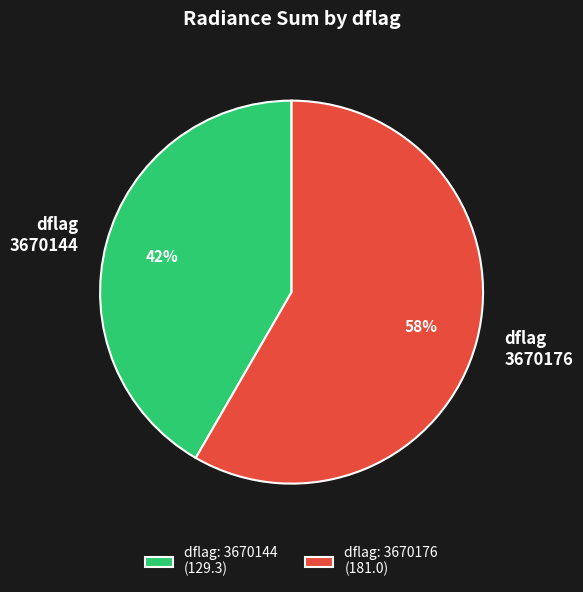

To the nearest percent, what is the combined percentage of dflag 3670176 and dflag 3670144?

100%